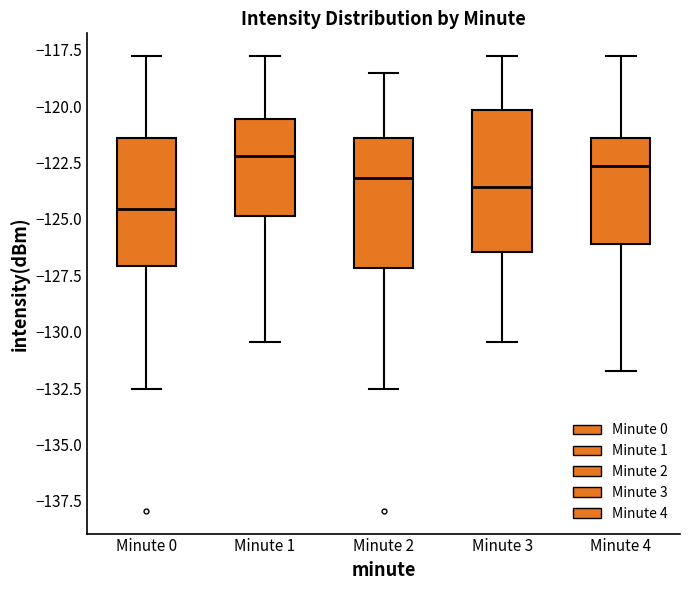

Comparing the boxes themselves (not the whiskers), which one is the tallest?

Minute 3